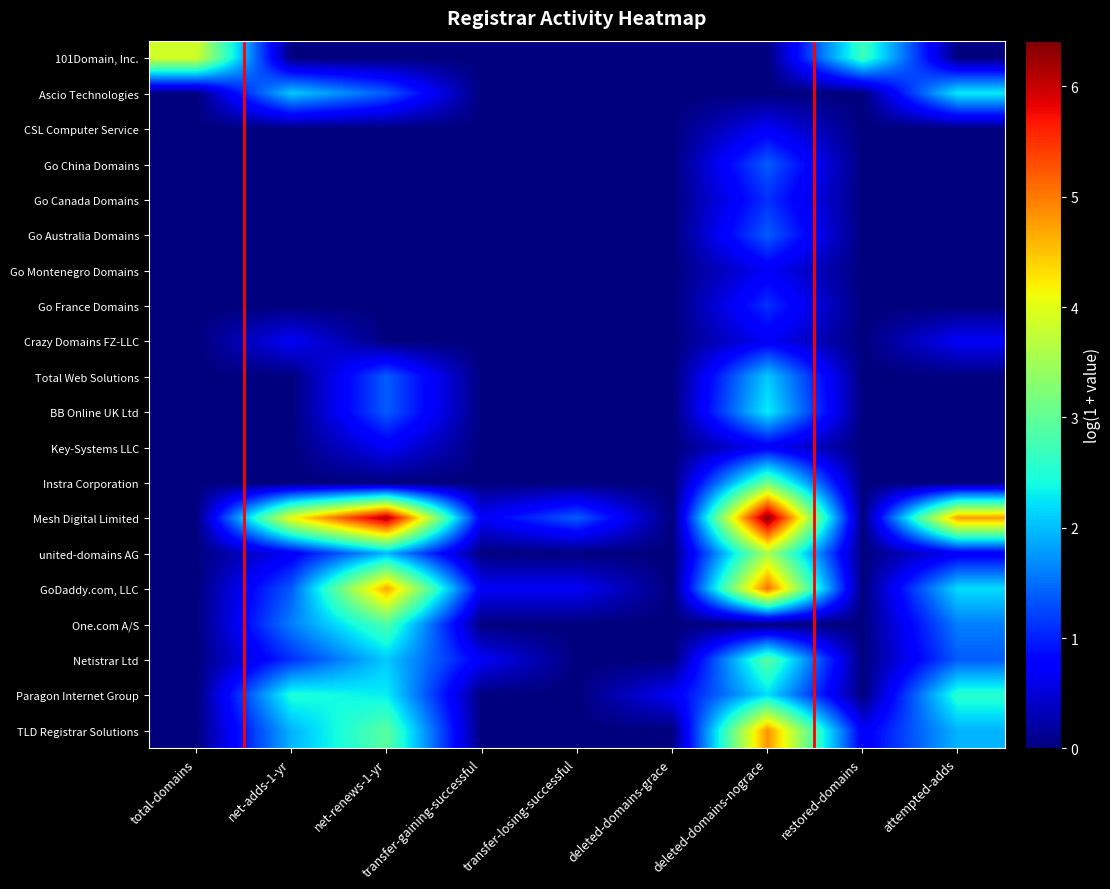

Reading left to right, transcribe all the data shown in this chart.

101Domain, Inc.: total-domains=3.9	net-adds-1-yr=0.0	net-renews-1-yr=0.0	transfer-gaining-successful=0.0	transfer-losing-successful=0.0	deleted-domains-grace=0.0	deleted-domains-nograce=0.0	restored-domains=2.7	attempted-adds=0.0
Ascio Technologies: total-domains=0.0	net-adds-1-yr=2.1	net-renews-1-yr=1.4	transfer-gaining-successful=0.0	transfer-losing-successful=0.0	deleted-domains-grace=0.0	deleted-domains-nograce=0.0	restored-domains=0.0	attempted-adds=2.3
CSL Computer Service: total-domains=0.0	net-adds-1-yr=0.0	net-renews-1-yr=0.0	transfer-gaining-successful=0.0	transfer-losing-successful=0.0	deleted-domains-grace=0.0	deleted-domains-nograce=0.7	restored-domains=0.0	attempted-adds=0.0
Go China Domains: total-domains=0.0	net-adds-1-yr=0.0	net-renews-1-yr=0.0	transfer-gaining-successful=0.0	transfer-losing-successful=0.0	deleted-domains-grace=0.0	deleted-domains-nograce=1.4	restored-domains=0.0	attempted-adds=0.0
Go Canada Domains: total-domains=0.0	net-adds-1-yr=0.0	net-renews-1-yr=0.0	transfer-gaining-successful=0.0	transfer-losing-successful=0.0	deleted-domains-grace=0.0	deleted-domains-nograce=1.1	restored-domains=0.0	attempted-adds=0.0
Go Australia Domains: total-domains=0.0	net-adds-1-yr=0.0	net-renews-1-yr=0.0	transfer-gaining-successful=0.0	transfer-losing-successful=0.0	deleted-domains-grace=0.0	deleted-domains-nograce=1.4	restored-domains=0.0	attempted-adds=0.0
Go Montenegro Domains: total-domains=0.0	net-adds-1-yr=0.0	net-renews-1-yr=0.0	transfer-gaining-successful=0.0	transfer-losing-successful=0.0	deleted-domains-grace=0.0	deleted-domains-nograce=0.7	restored-domains=0.0	attempted-adds=0.0
Go France Domains: total-domains=0.0	net-adds-1-yr=0.0	net-renews-1-yr=0.0	transfer-gaining-successful=0.0	transfer-losing-successful=0.0	deleted-domains-grace=0.0	deleted-domains-nograce=1.1	restored-domains=0.0	attempted-adds=0.0
Crazy Domains FZ-LLC: total-domains=0.0	net-adds-1-yr=0.7	net-renews-1-yr=0.0	transfer-gaining-successful=0.0	transfer-losing-successful=0.0	deleted-domains-grace=0.0	deleted-domains-nograce=0.7	restored-domains=0.0	attempted-adds=0.7
Total Web Solutions: total-domains=0.0	net-adds-1-yr=0.0	net-renews-1-yr=1.4	transfer-gaining-successful=0.0	transfer-losing-successful=0.0	deleted-domains-grace=0.0	deleted-domains-nograce=2.1	restored-domains=0.0	attempted-adds=0.0
BB Online UK Ltd: total-domains=0.0	net-adds-1-yr=0.0	net-renews-1-yr=1.4	transfer-gaining-successful=0.0	transfer-losing-successful=0.0	deleted-domains-grace=0.0	deleted-domains-nograce=2.3	restored-domains=0.0	attempted-adds=0.0
Key-Systems LLC: total-domains=0.0	net-adds-1-yr=0.0	net-renews-1-yr=0.7	transfer-gaining-successful=0.0	transfer-losing-successful=0.0	deleted-domains-grace=0.0	deleted-domains-nograce=0.7	restored-domains=0.0	attempted-adds=0.0
Instra Corporation: total-domains=0.0	net-adds-1-yr=0.0	net-renews-1-yr=0.0	transfer-gaining-successful=0.0	transfer-losing-successful=0.0	deleted-domains-grace=0.0	deleted-domains-nograce=3.1	restored-domains=0.0	attempted-adds=0.0
Mesh Digital Limited: total-domains=0.0	net-adds-1-yr=4.1	net-renews-1-yr=6.2	transfer-gaining-successful=0.7	transfer-losing-successful=1.4	deleted-domains-grace=0.0	deleted-domains-nograce=6.4	restored-domains=0.0	attempted-adds=4.8
united-domains AG: total-domains=0.0	net-adds-1-yr=0.7	net-renews-1-yr=1.9	transfer-gaining-successful=0.0	transfer-losing-successful=0.0	deleted-domains-grace=0.0	deleted-domains-nograce=3.6	restored-domains=0.0	attempted-adds=0.7
GoDaddy.com, LLC: total-domains=0.0	net-adds-1-yr=1.4	net-renews-1-yr=4.7	transfer-gaining-successful=0.7	transfer-losing-successful=0.7	deleted-domains-grace=0.0	deleted-domains-nograce=5.1	restored-domains=0.0	attempted-adds=2.2
One.com A/S: total-domains=0.0	net-adds-1-yr=1.6	net-renews-1-yr=2.8	transfer-gaining-successful=0.0	transfer-losing-successful=0.0	deleted-domains-grace=0.0	deleted-domains-nograce=0.0	restored-domains=0.0	attempted-adds=1.6
Netistrar Ltd: total-domains=0.0	net-adds-1-yr=1.1	net-renews-1-yr=2.1	transfer-gaining-successful=0.7	transfer-losing-successful=0.0	deleted-domains-grace=0.0	deleted-domains-nograce=2.9	restored-domains=0.0	attempted-adds=1.4
Paragon Internet Group: total-domains=0.0	net-adds-1-yr=2.5	net-renews-1-yr=2.3	transfer-gaining-successful=0.0	transfer-losing-successful=0.0	deleted-domains-grace=0.7	deleted-domains-nograce=2.2	restored-domains=0.0	attempted-adds=2.6
TLD Registrar Solutions: total-domains=0.0	net-adds-1-yr=1.9	net-renews-1-yr=2.9	transfer-gaining-successful=0.0	transfer-losing-successful=0.0	deleted-domains-grace=0.0	deleted-domains-nograce=4.8	restored-domains=0.7	attempted-adds=1.9